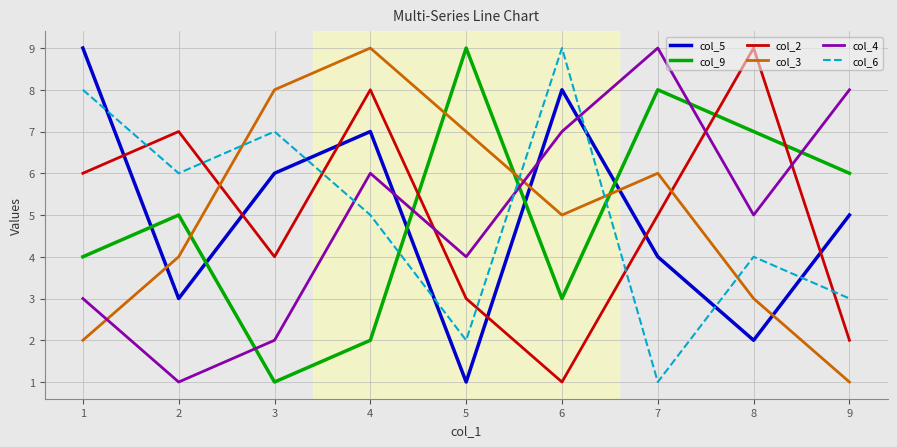

Does the chart have visible grid lines?

Yes